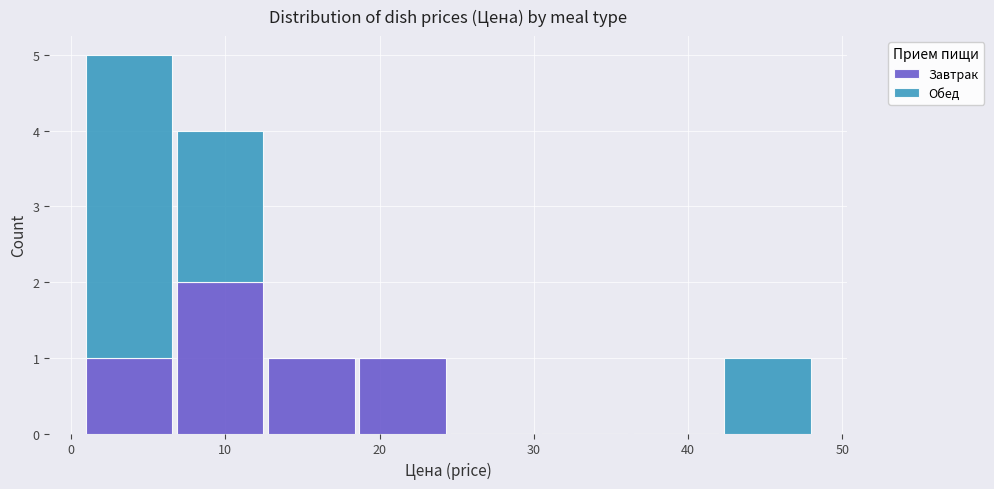

Which range on the x-axis has the tallest stacked bar (by total height)?

1 to 7